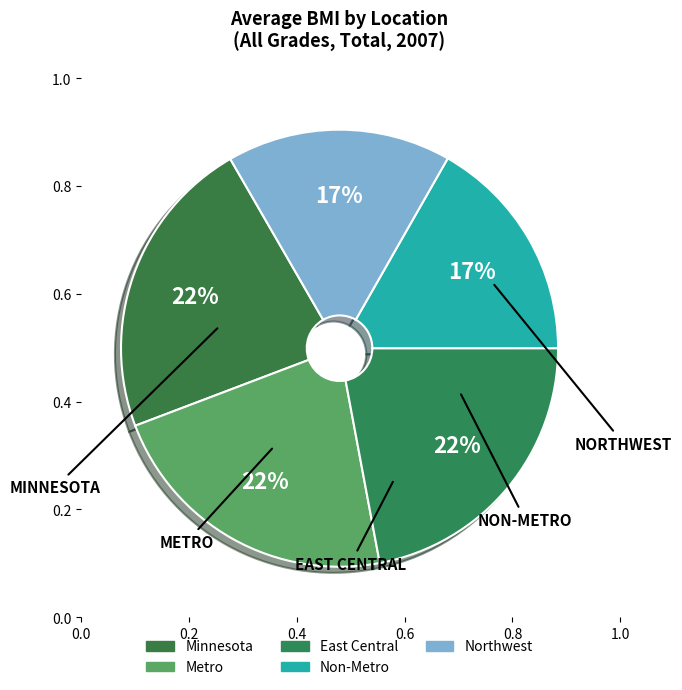

Is Metro the majority of the pie?

No